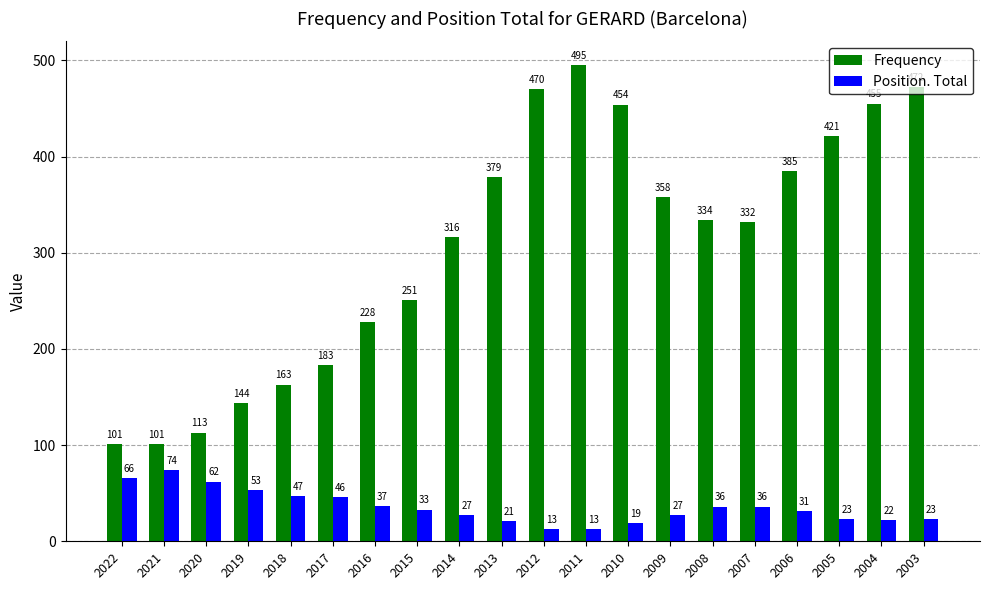

What is the difference between the maximum and minimum values in the Position. Total series?

61